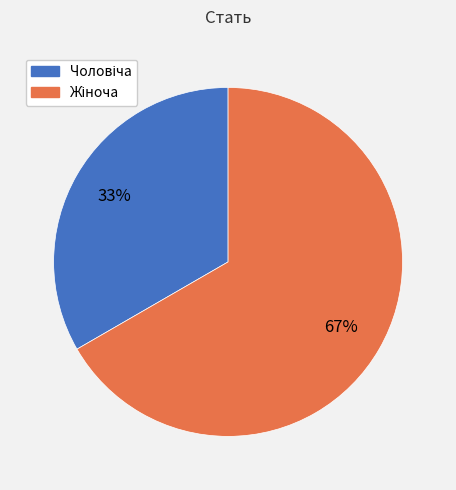

Is there a majority slice in this chart?

Yes